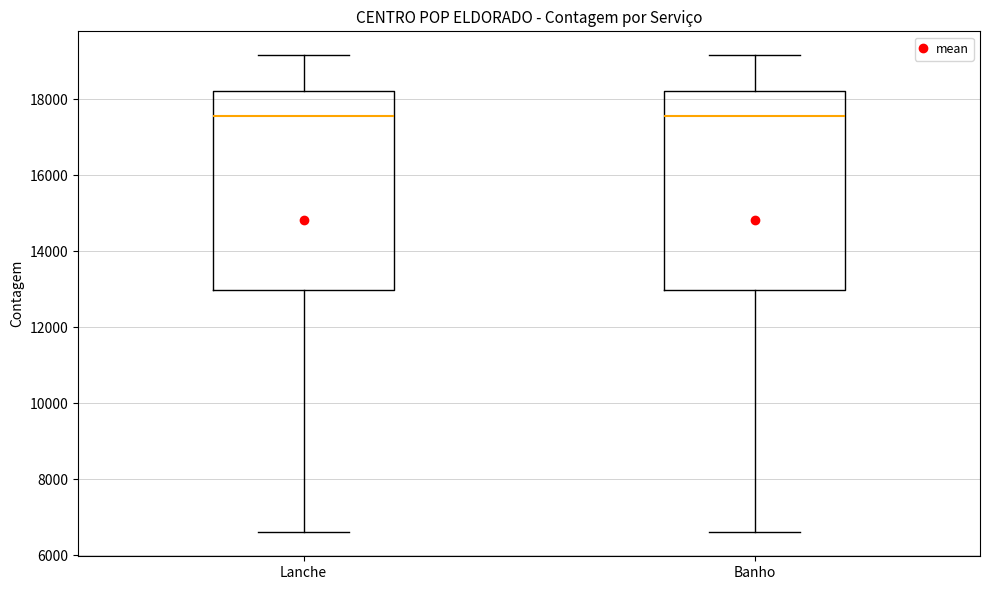

Where does the median line of the box for Lanche sit on the y-axis? The values are not printed on the chart, so give them approximately, as read against the axis.

17600